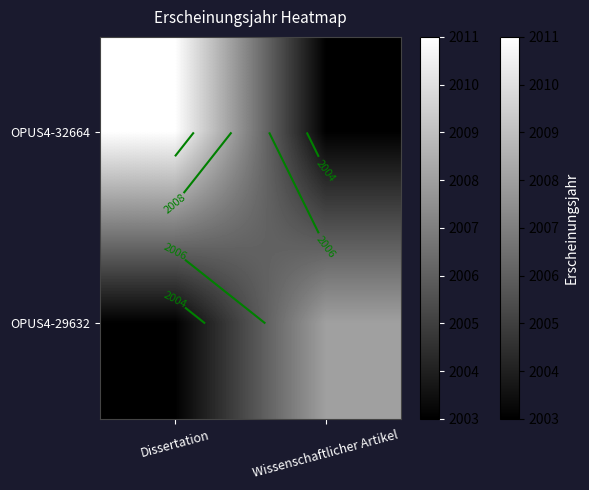

Which series has the largest range (max minus min)?

OPUS4-32664